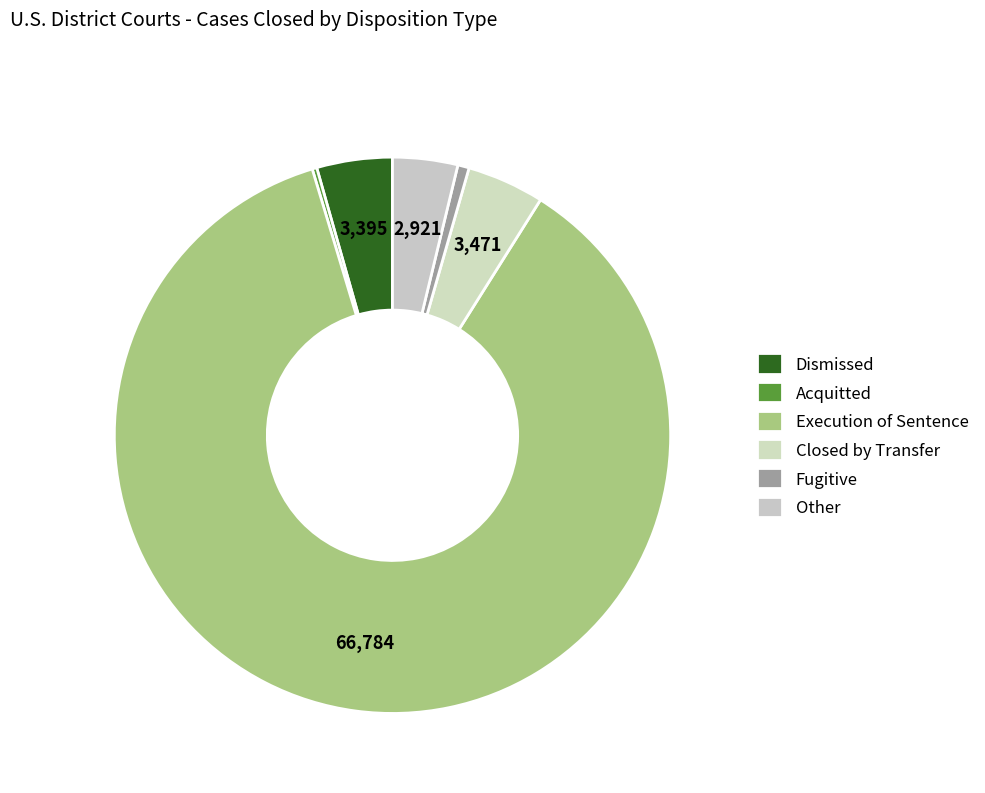

What portion of the pie excludes Other?

96.2%